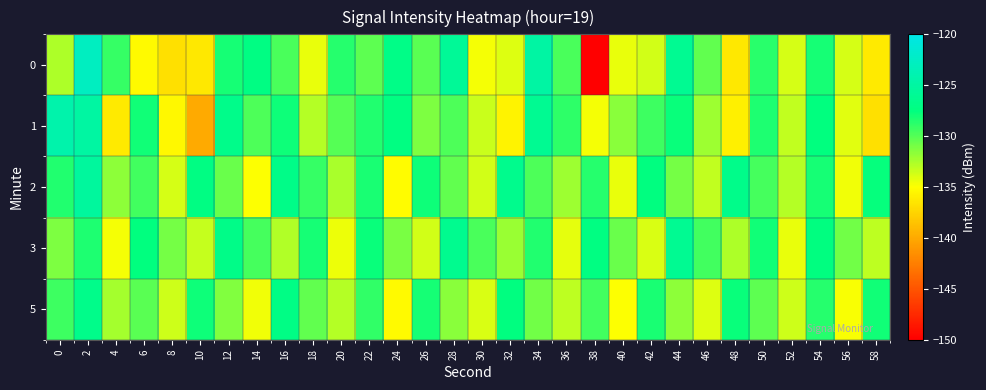

Between 32 and 50, which series saw the biggest shift?

1